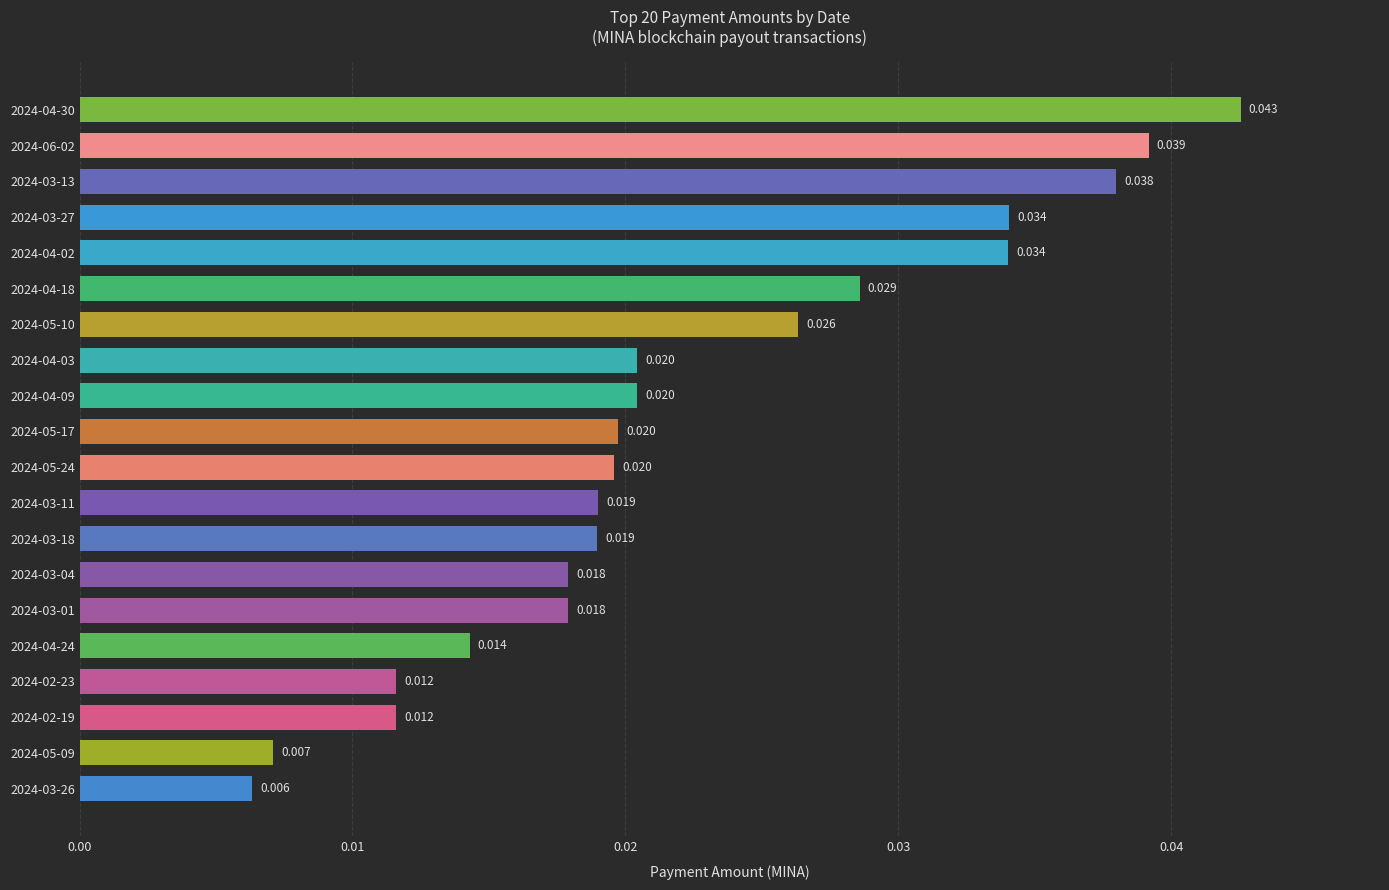

Does the chart contain any negative values?

No